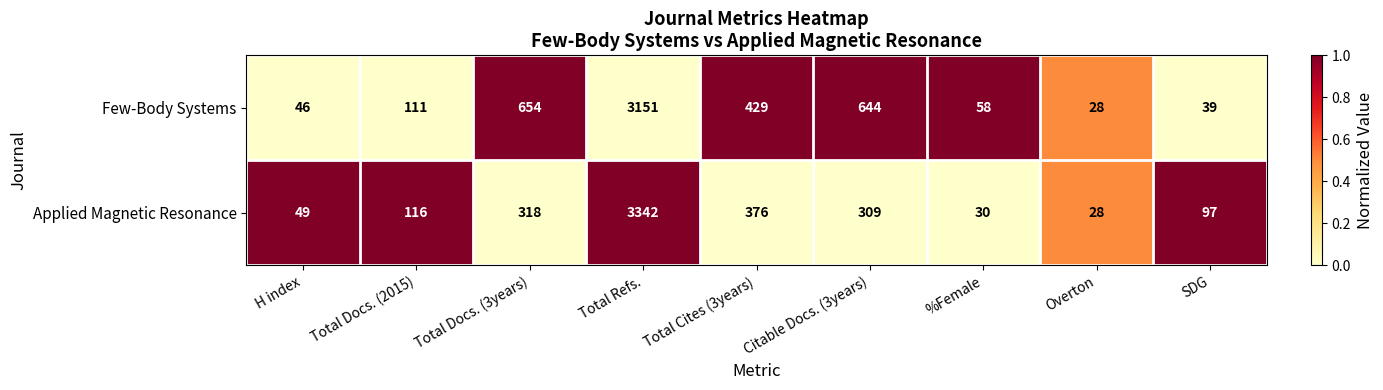

Reading left to right, extract all data points from this chart.

Few-Body Systems: H index=46	Total Docs. (2015)=111	Total Docs. (3years)=654	Total Refs.=3151	Total Cites (3years)=429	Citable Docs. (3years)=644	%Female=58	Overton=28	SDG=39
Applied Magnetic Resonance: H index=49	Total Docs. (2015)=116	Total Docs. (3years)=318	Total Refs.=3342	Total Cites (3years)=376	Citable Docs. (3years)=309	%Female=30	Overton=28	SDG=97